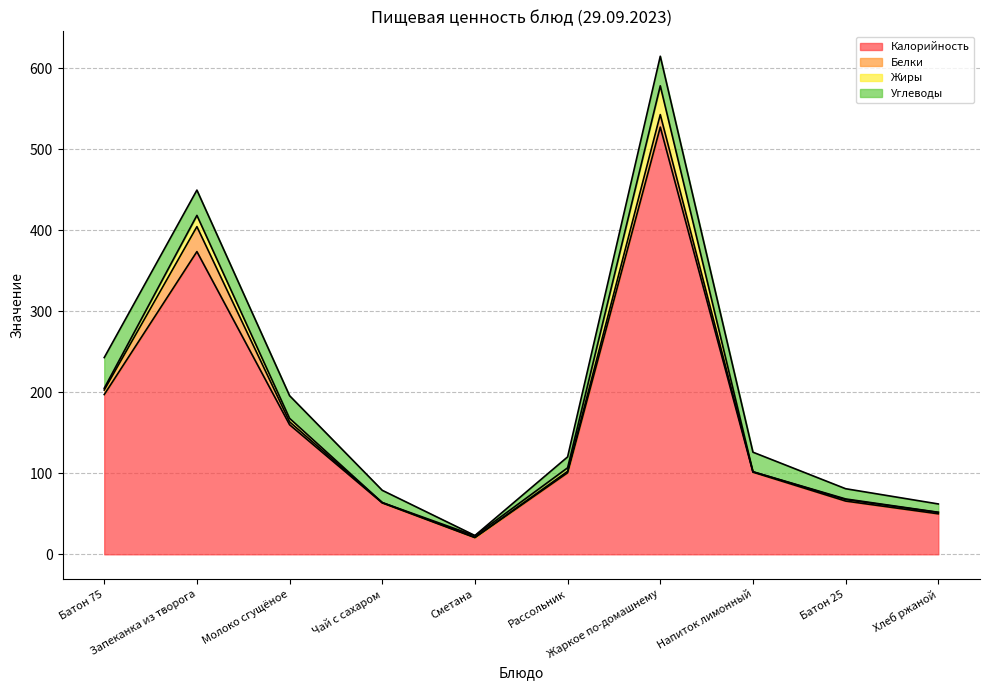

Reading left to right, extract all data points from this chart.

Калорийность: 197.2	373.8	160.0	63.5	20.6	100.7	527.5	101.4	65.8	50.0
Белки: 5.6	30.8	3.6	0.4	0.2	1.8	15.4	0.5	1.9	1.6
Жиры: 2.2	13.9	4.2	0.0	2.0	4.3	35.5	0.0	0.7	0.3
Углеводы: 37.9	31.2	28.0	15.1	0.3	13.5	36.5	24.1	12.6	10.2